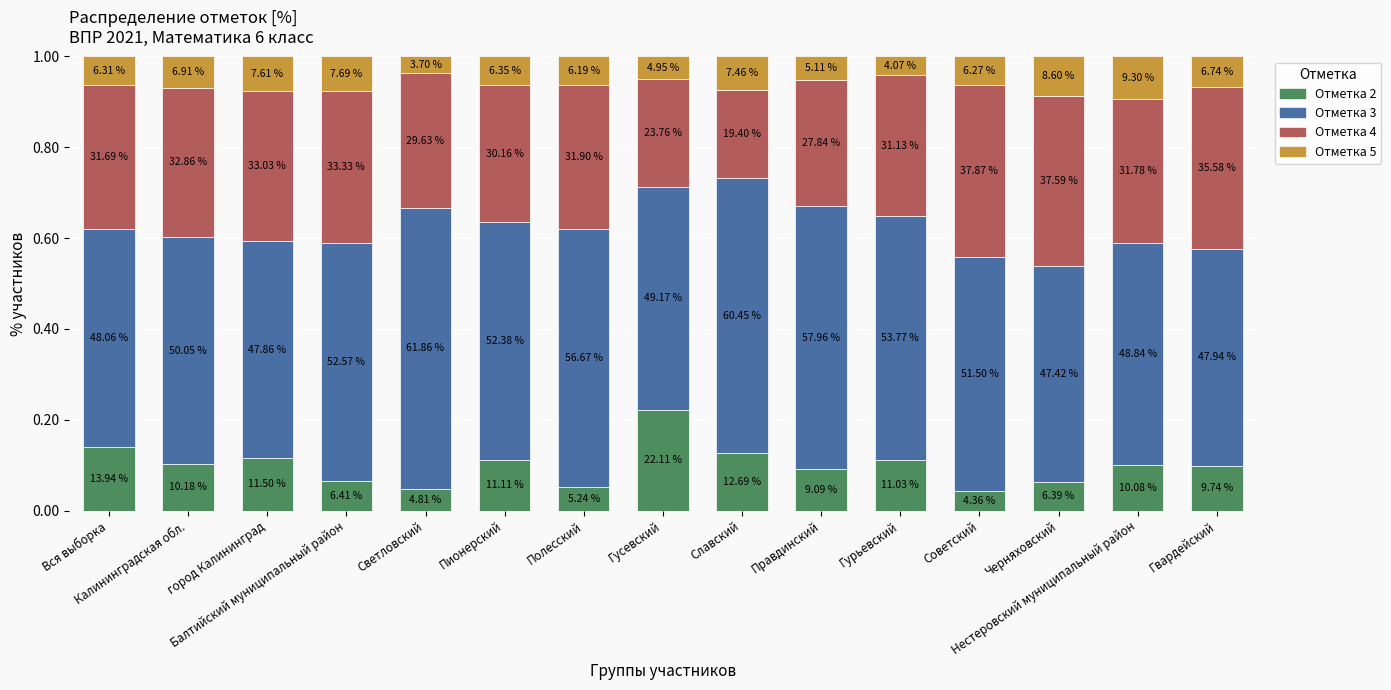

What is the label of the 3rd bar from the right?

Черняховский